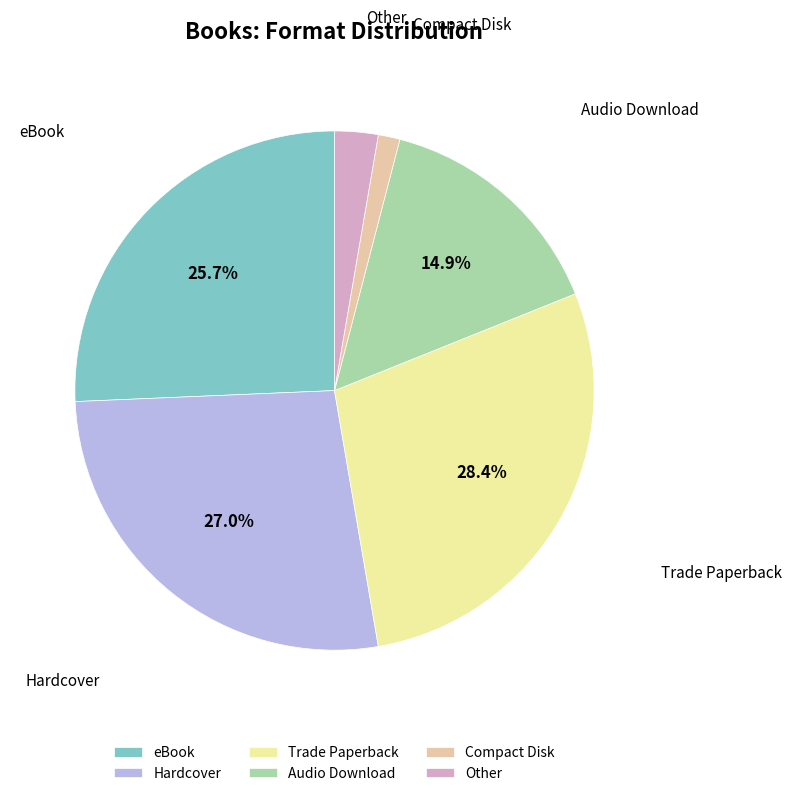

Between eBook and Trade Paperback, which is larger?

Trade Paperback